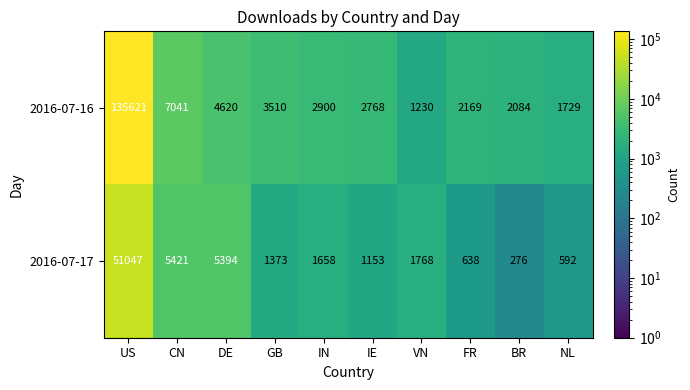

At which category is the sum across all series the highest?

US